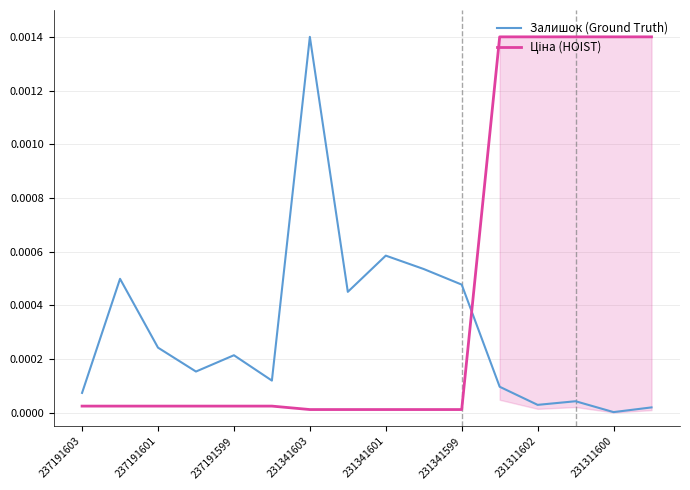

Where do Залишок (Ground Truth) and Ціна (HOIST) first cross each other?

10 and 11